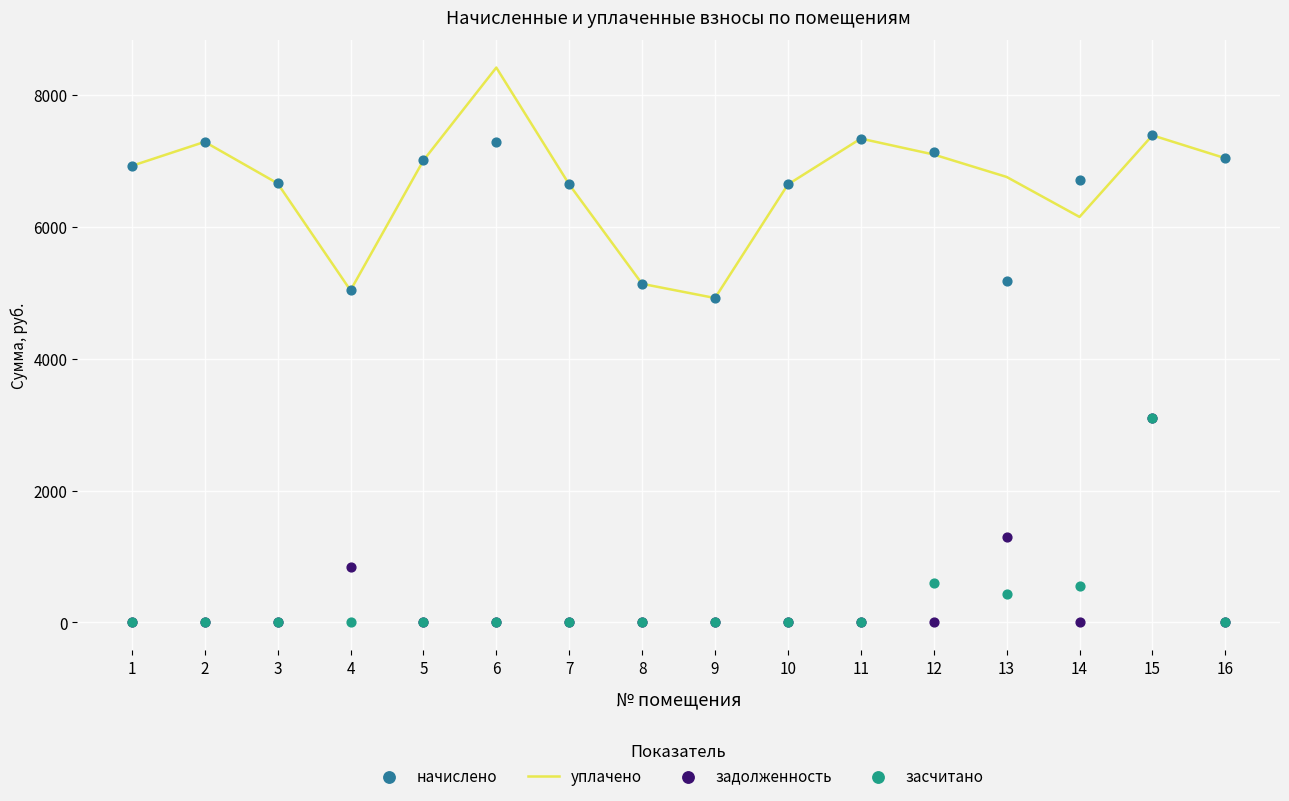

What are all the series names shown in the legend?

уплачено, начислено, задолженность, засчитано